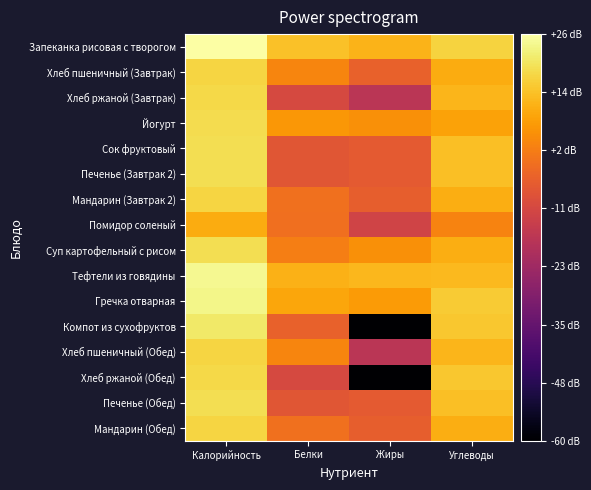

What is the minimum value shown in the chart?

-60.0